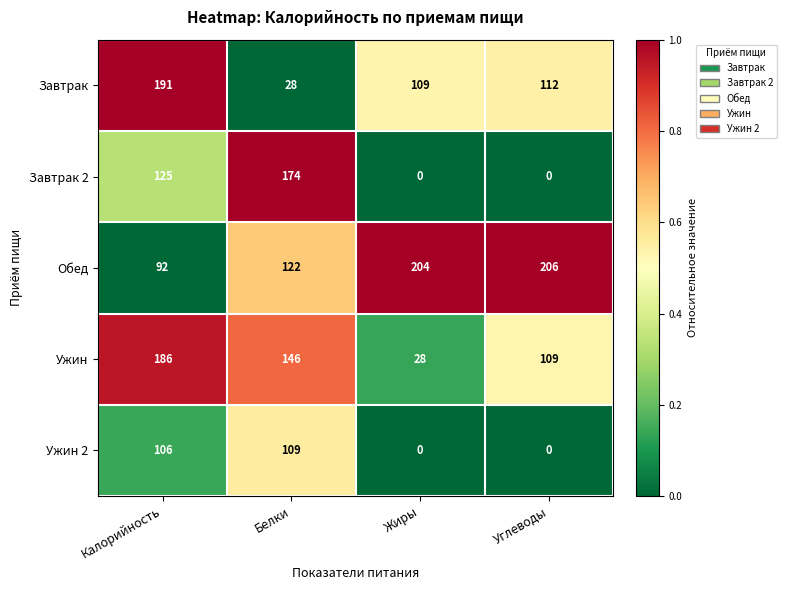

At Белки, list the series in order from largest to smallest.

Завтрак 2, Ужин, Обед, Ужин 2, Завтрак